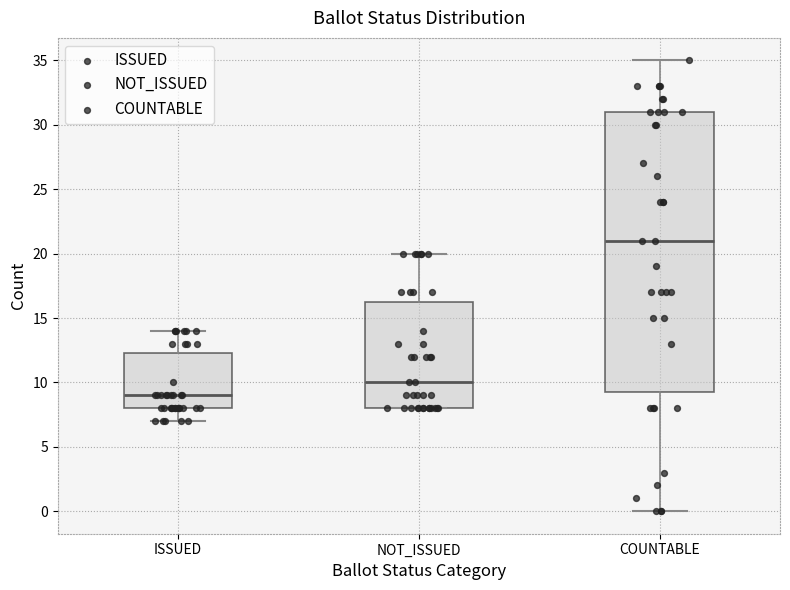

Where is the lower edge of the box for COUNTABLE on the y-axis? The values are not printed on the chart, so give them approximately, as read against the axis.

9.5